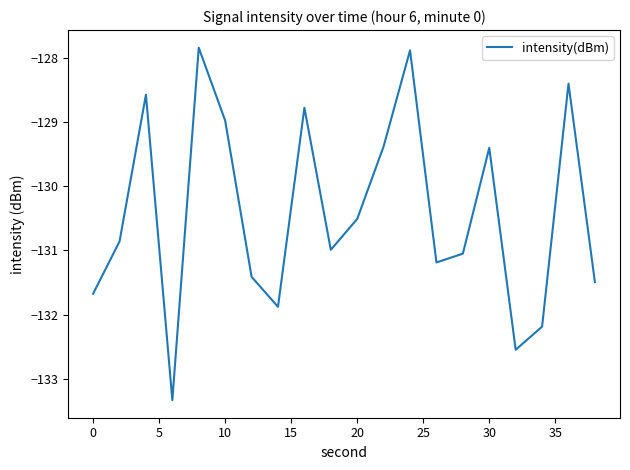

What is the difference between the maximum and minimum values?

5.5